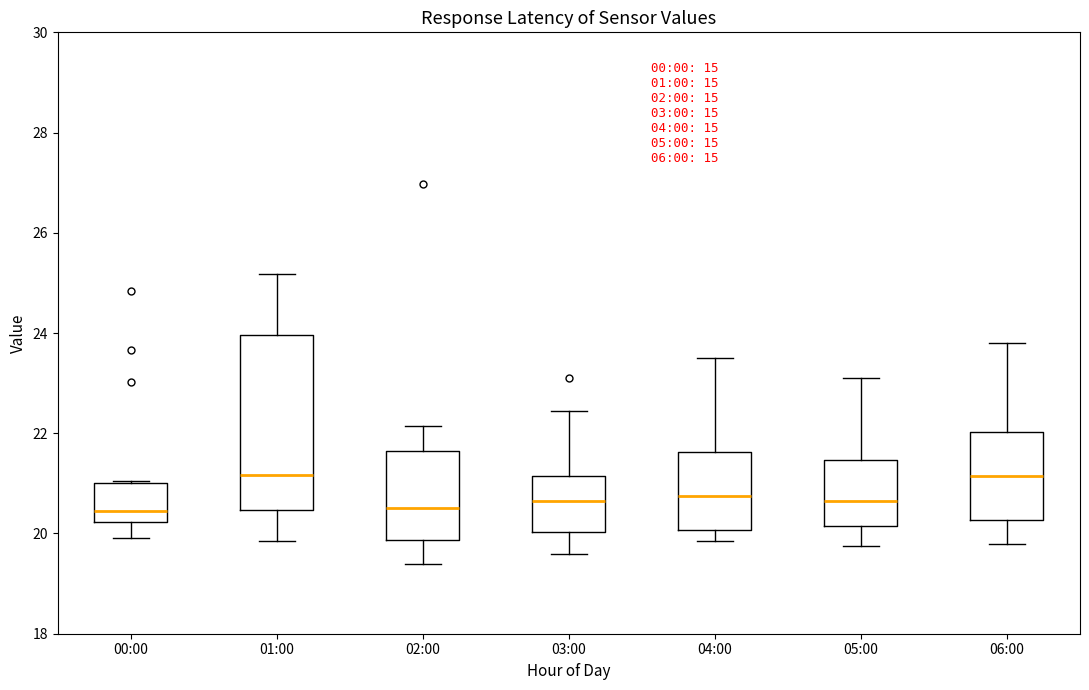

Which box is the tallest, from its lower edge to its upper edge?

01:00